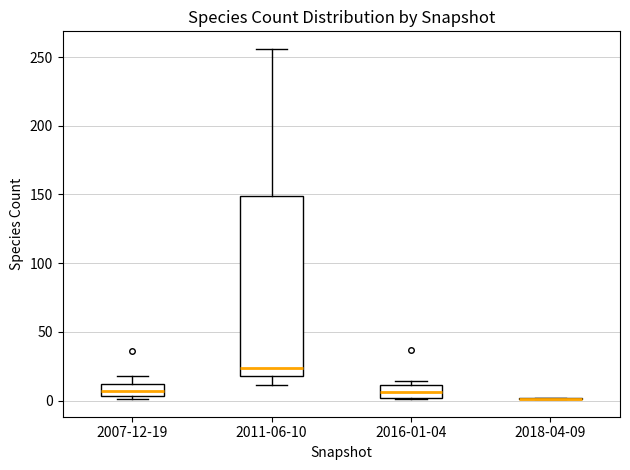

Reading left to right, transcribe this box plot: for each box, give where its median line is, the range the box spans, and where its two whiskers end, as read against the y-axis. The values are not printed on the chart, so give them approximately, as read against the axis.

2007-12-19: median 5 (inside the box), box 5 to 10, whiskers 0 to 20
2011-06-10: median 25, box 20 to 150, whiskers 10 to 255
2016-01-04: median 5, box 0 to 10, whiskers 0 to 15
2018-04-09: box collapsed to a line at 0, whiskers 0 to 0